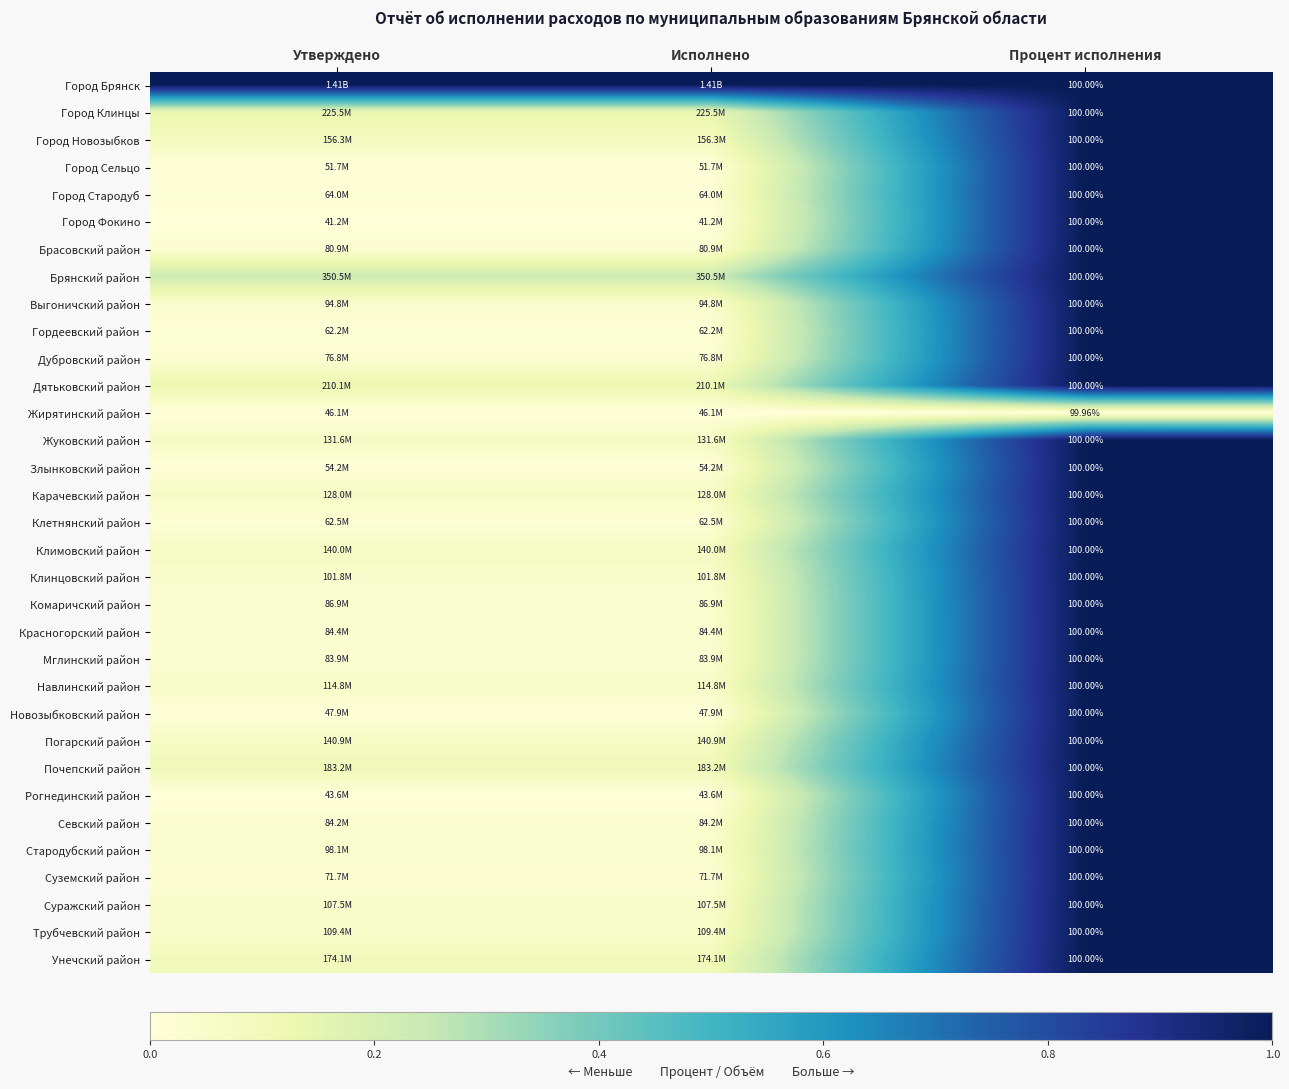

How many distinct data groups are displayed?

33